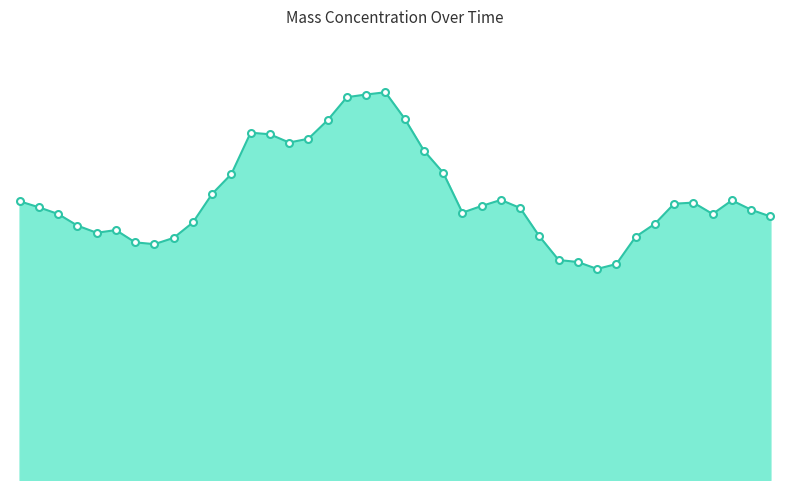

Is this an area chart (filled region under the line)?

Yes